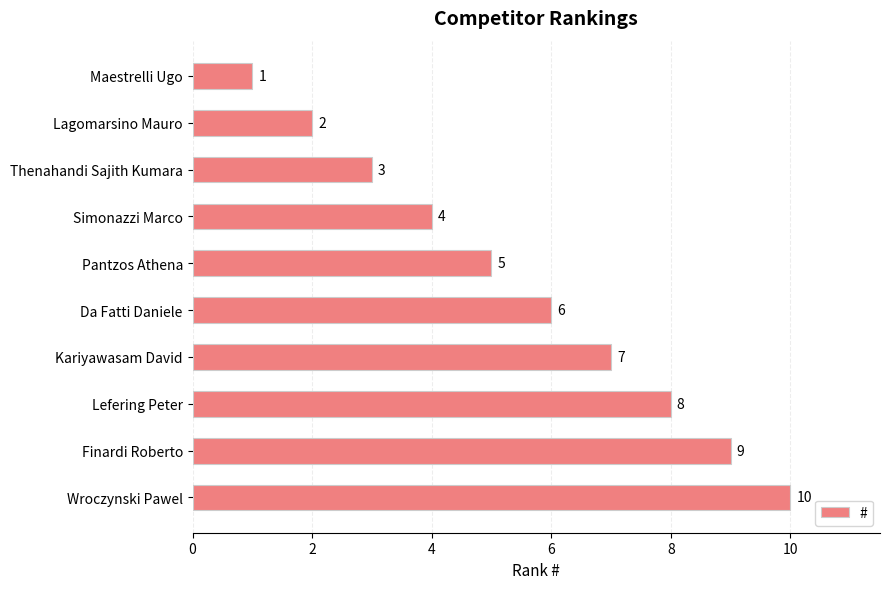

Where is the data nearest to the value 5?

Pantzos Athena